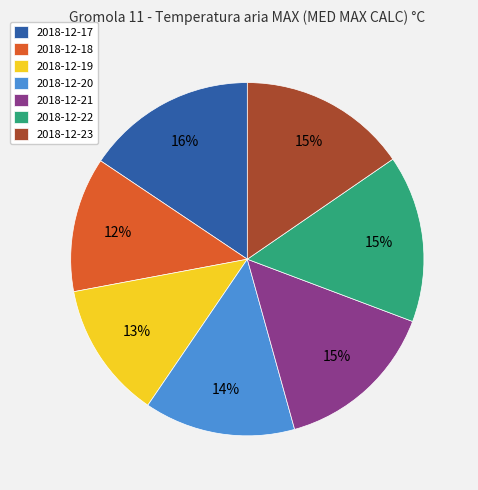

Between 2018-12-18 and 2018-12-23, which is larger?

2018-12-23